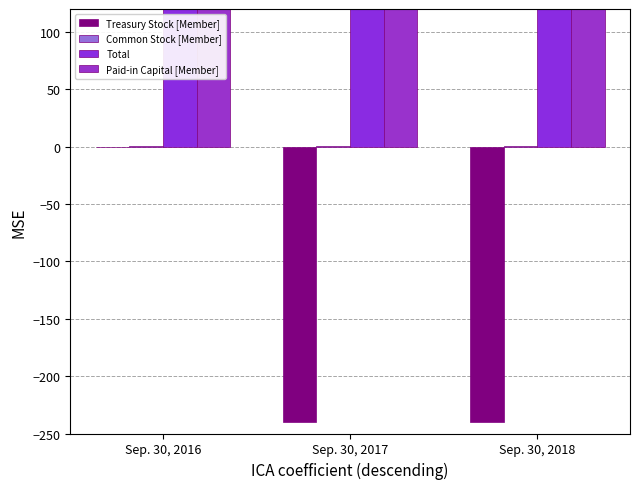

What are all the series names shown in the legend?

Treasury Stock [Member], Common Stock [Member], Total, Paid-in Capital [Member]